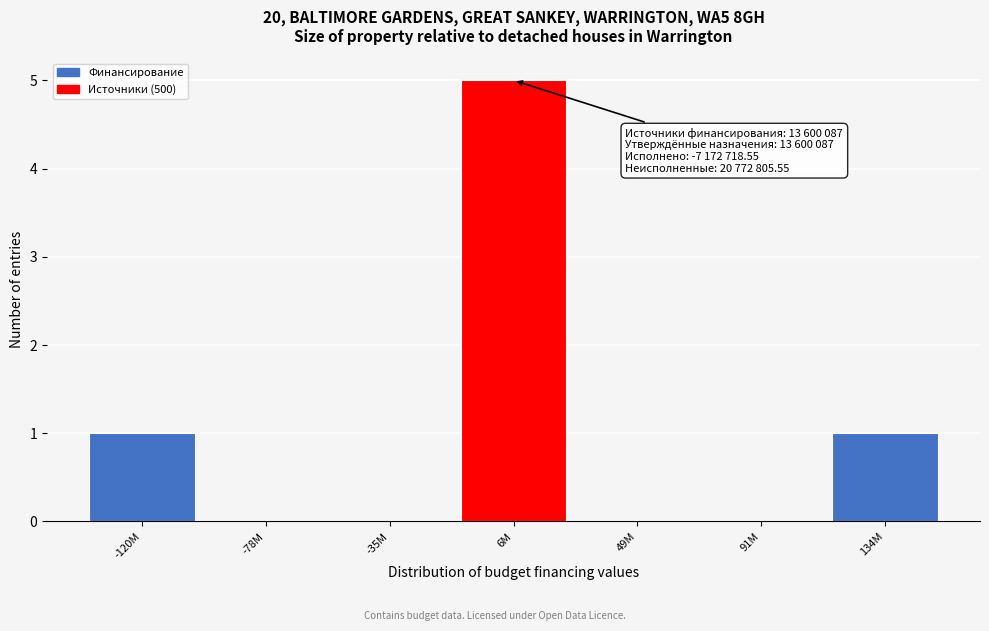

Reading right to left, list all the values displayed in this chart.

134M=1	91M=0	49M=0	6M=5	-35M=0	-78M=0	-120M=1